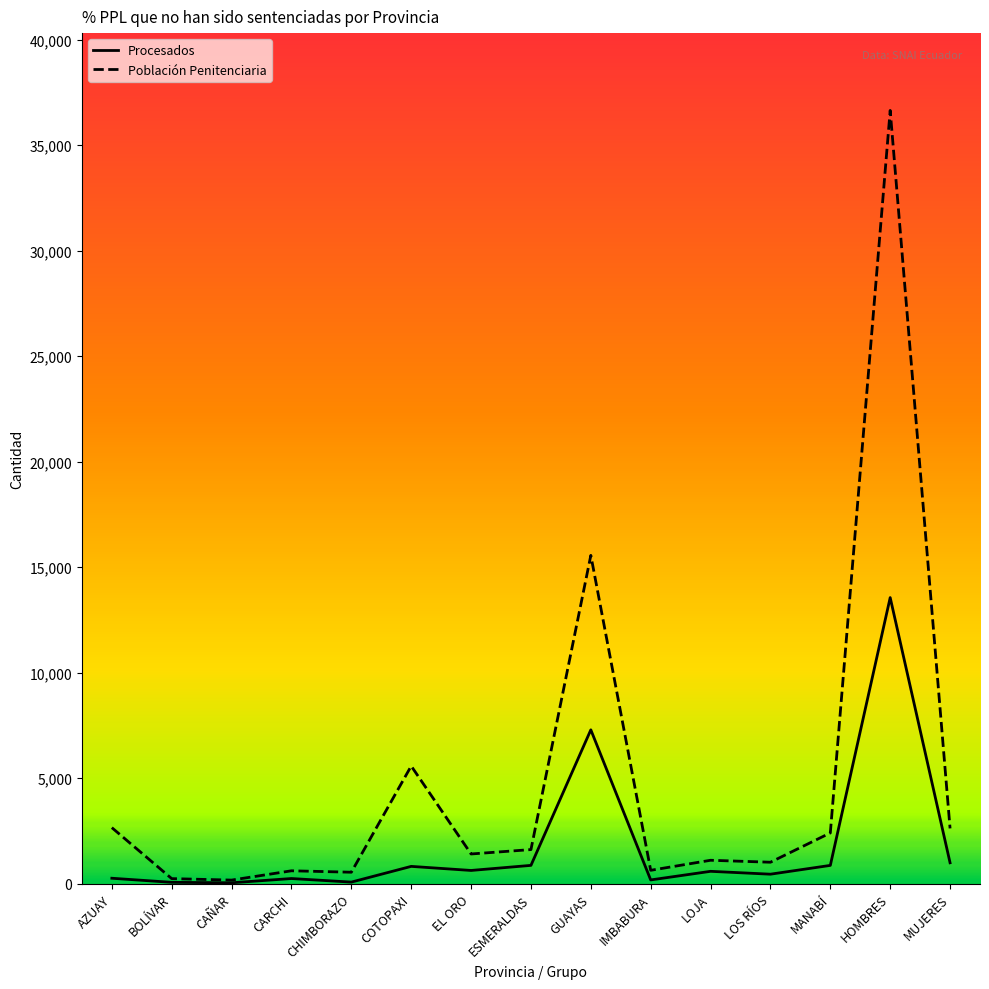

What is the minimum value for Población Penitenciaria?

162